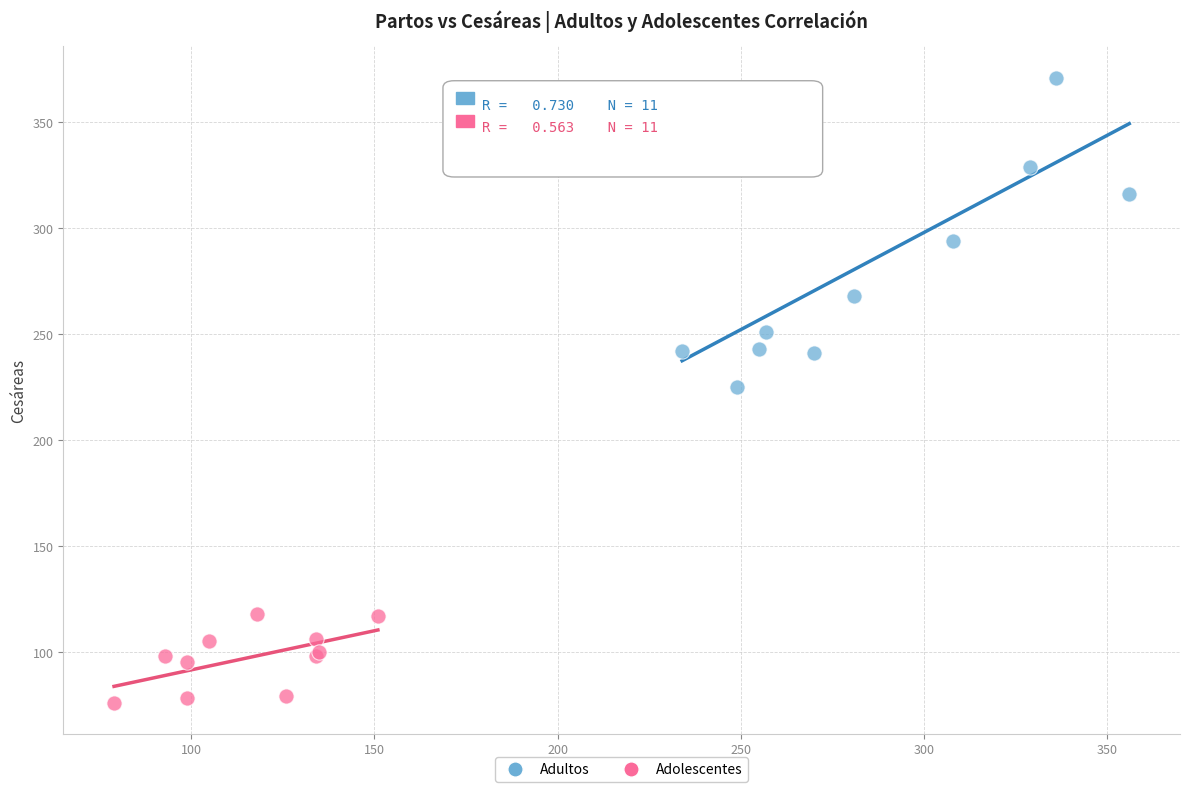

What are all the series names shown in the legend?

Adultos, Adolescentes